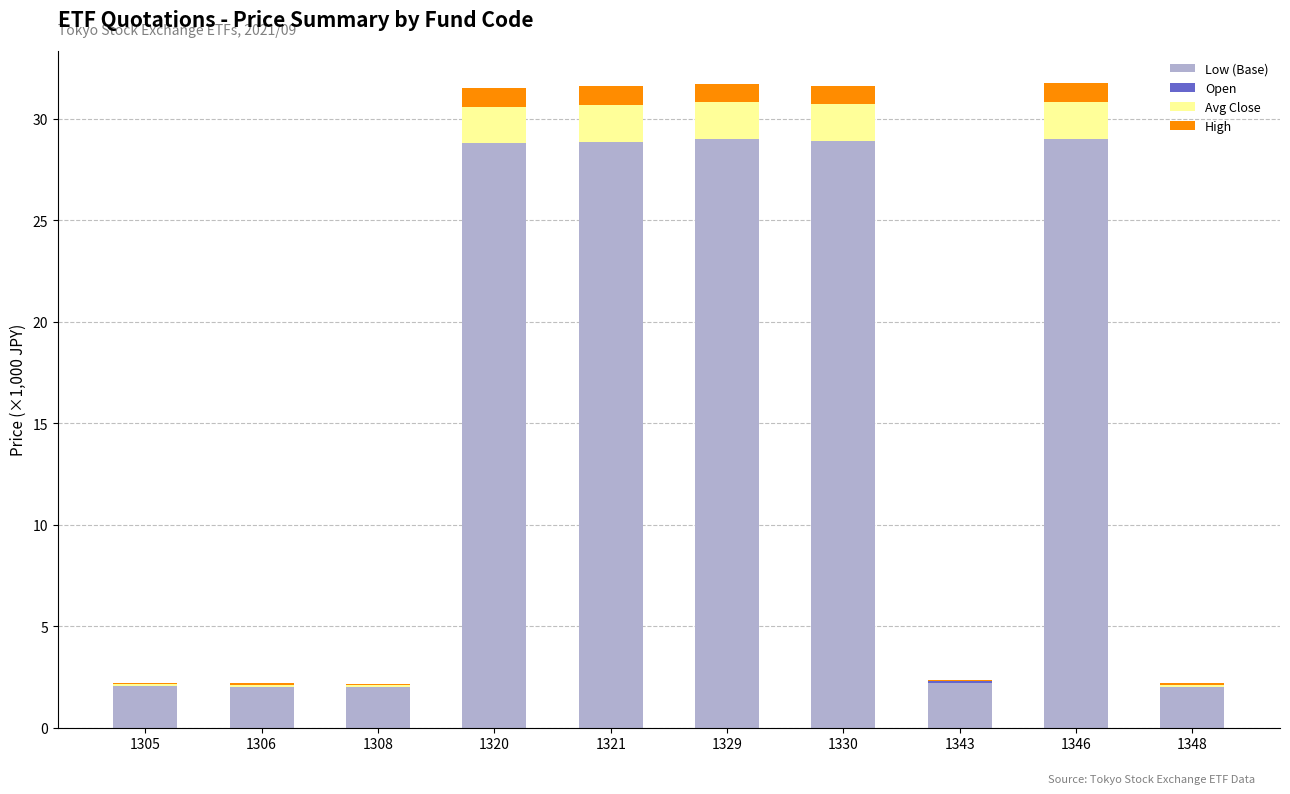

What is the highest value of the Low (Base) series?

29.0